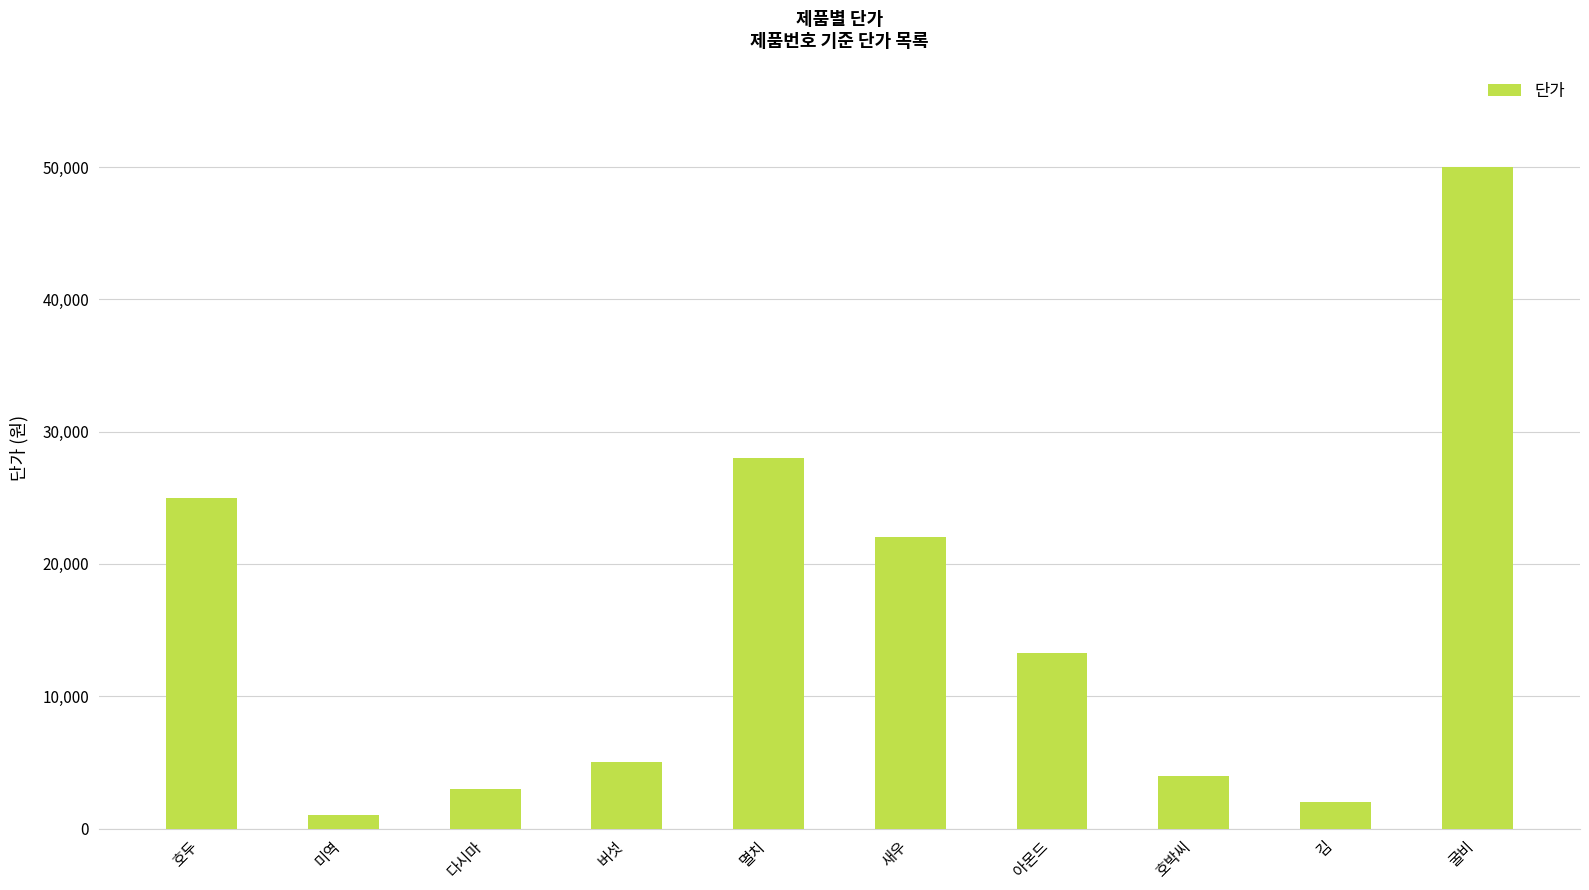

What is the average value?

15330